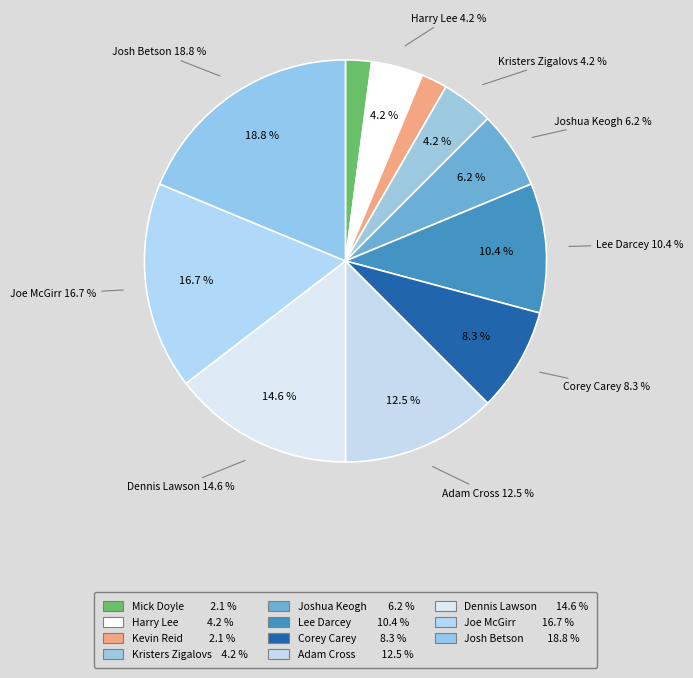

What is the change in value from Kevin Reid to Josh Betson?

+8